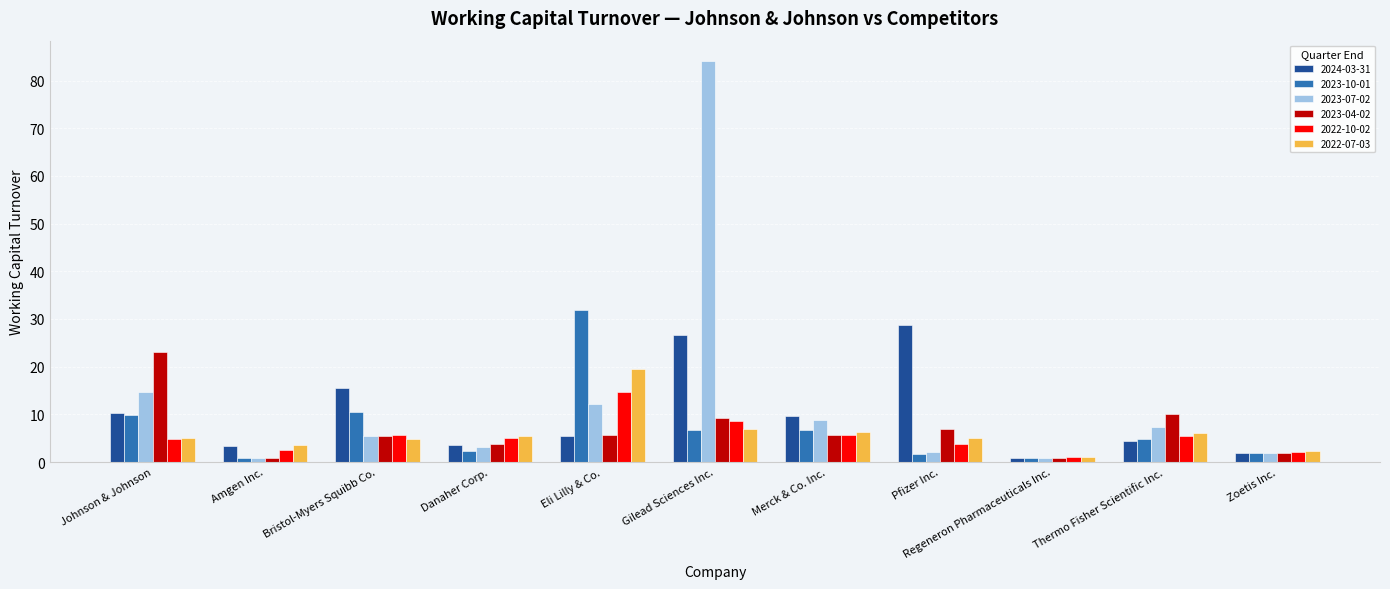

What is the highest value of the 2024-03-31 series?

28.7